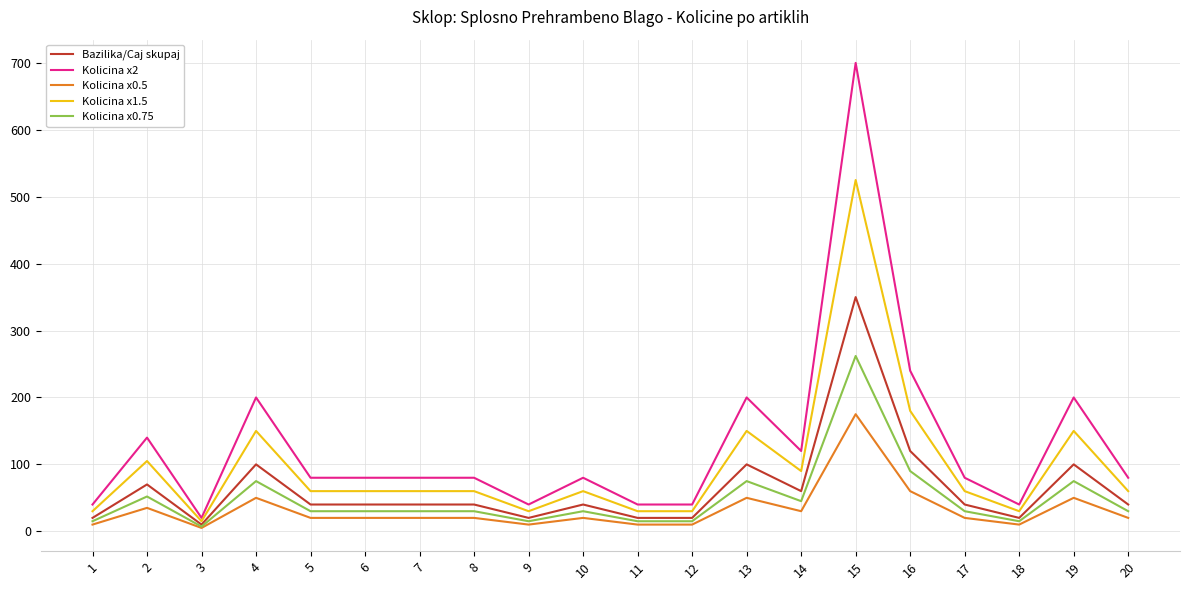

List the series in order of their peak value, highest first.

Kolicina x2, Kolicina x1.5, Bazilika/Caj skupaj, Kolicina x0.75, Kolicina x0.5